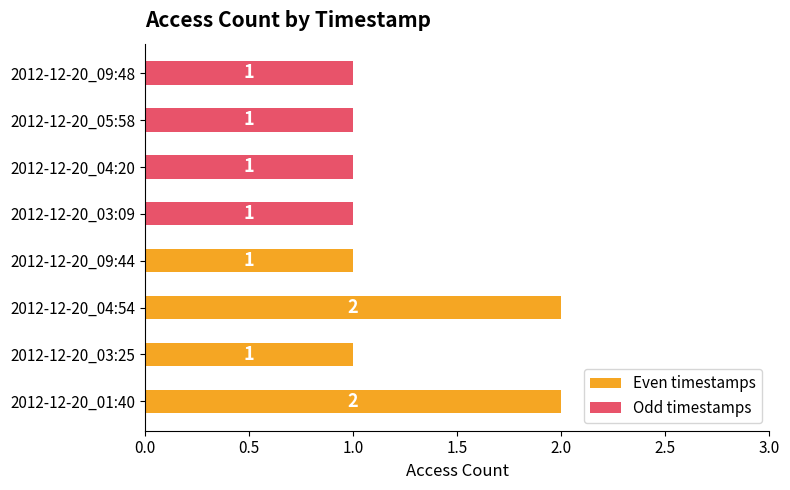

List the series in order of their peak value, lowest first.

Odd timestamps, Even timestamps